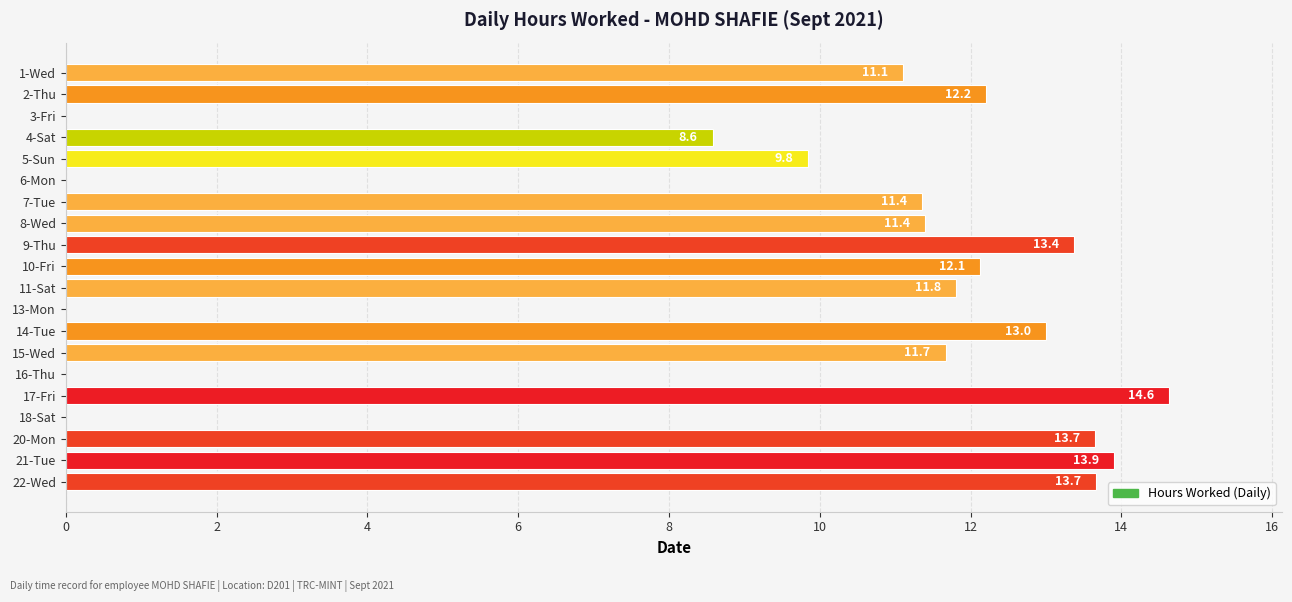

What is the change in value from 2-Thu to 5-Sun?

-2.4